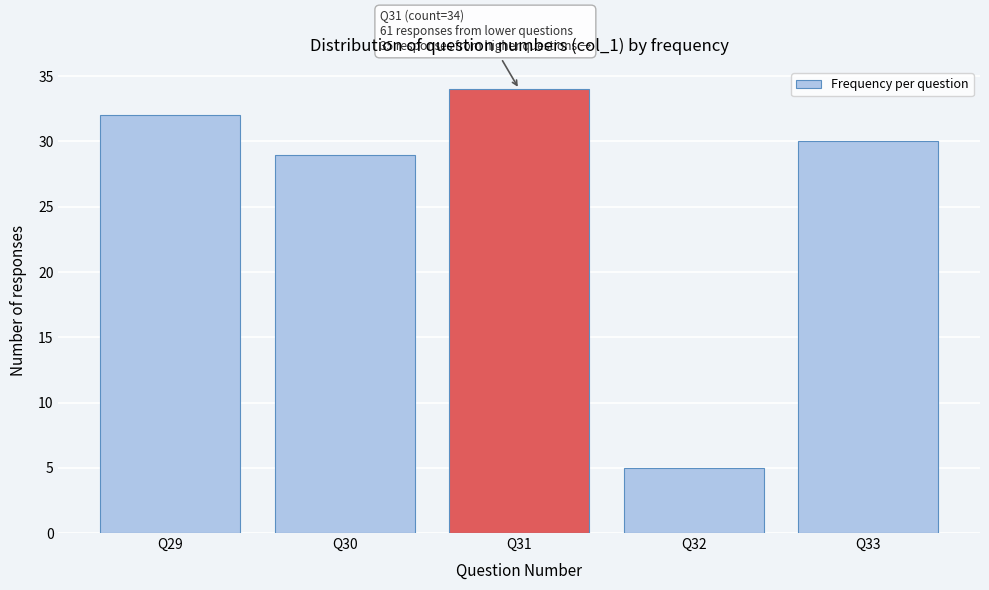

Reading left to right, extract all data points from this chart.

Q29=32	Q30=29	Q31=34	Q32=5	Q33=30